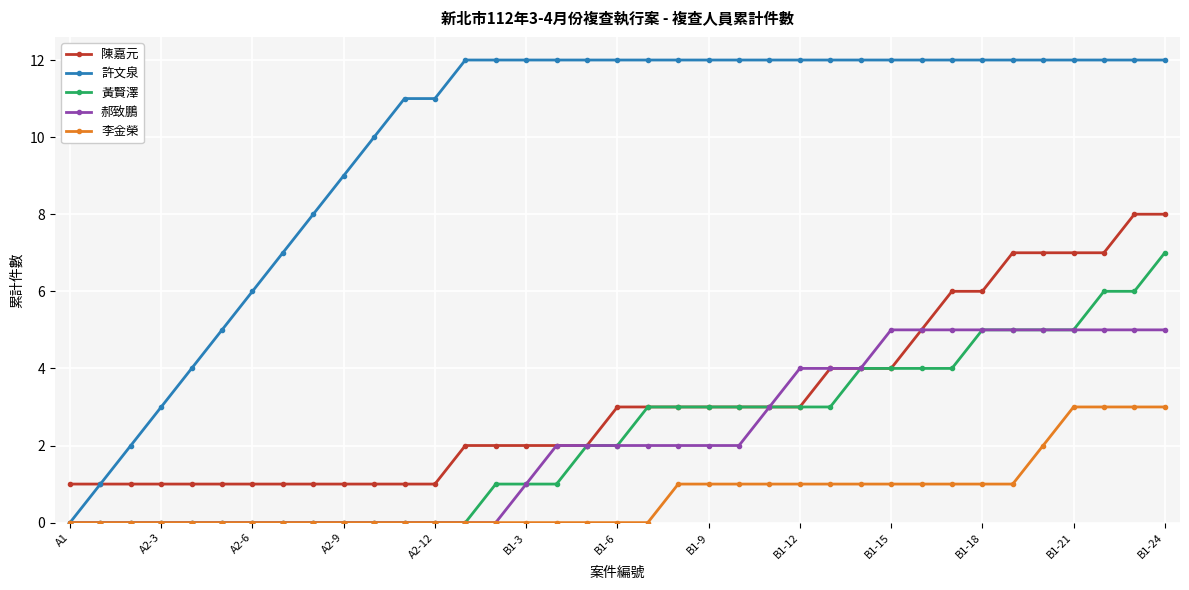

Which series has the largest total across all categories?

許文泉